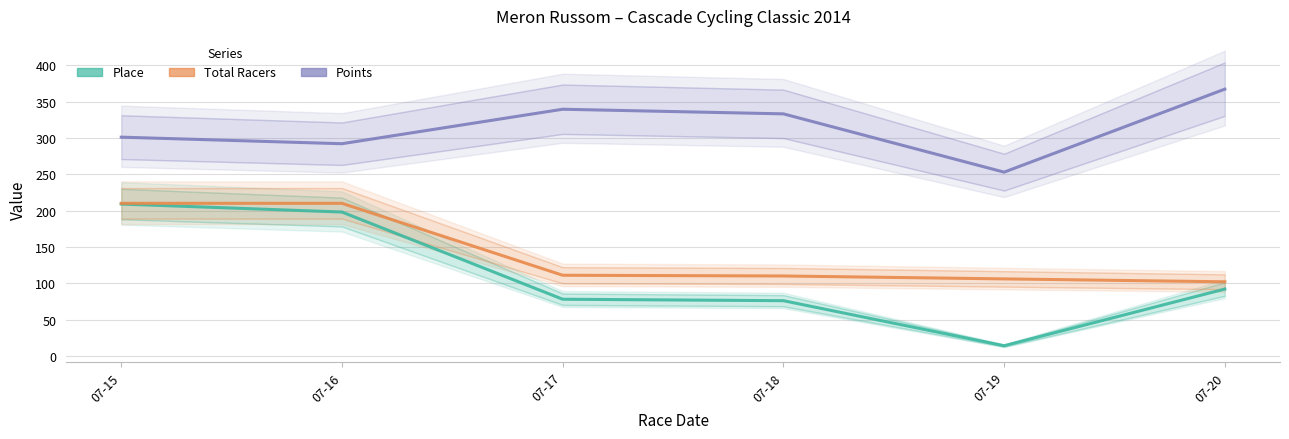

List the labels in order of Total Racers value, smallest first.

07-20, 07-19, 07-18, 07-17, 07-15, 07-16